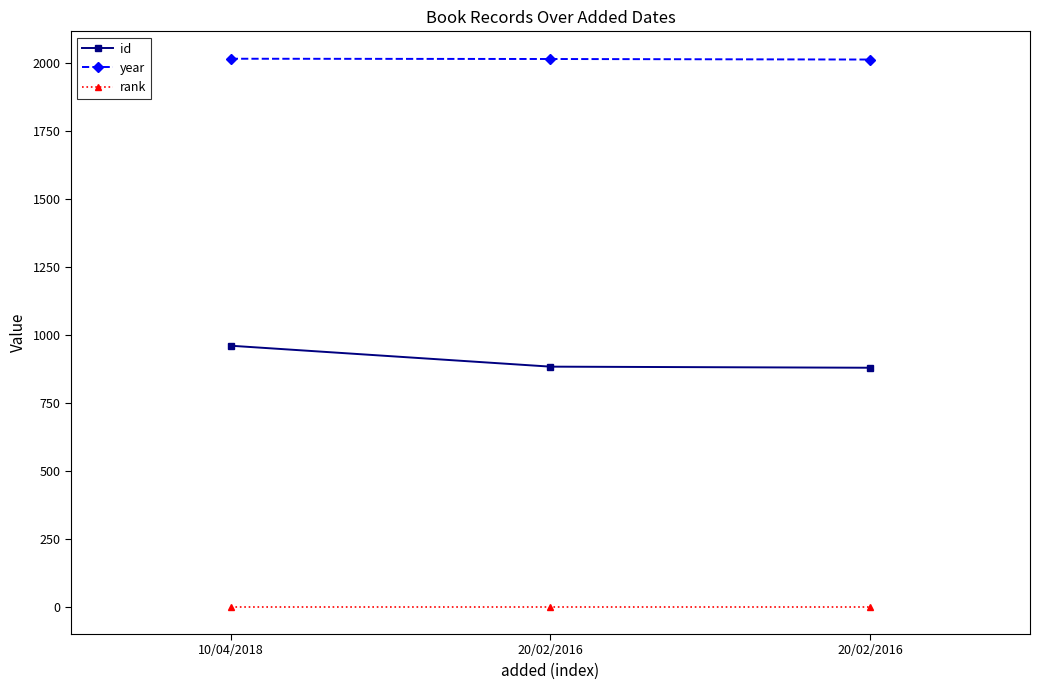

At which label is year closest to 2015?

20/02/2016